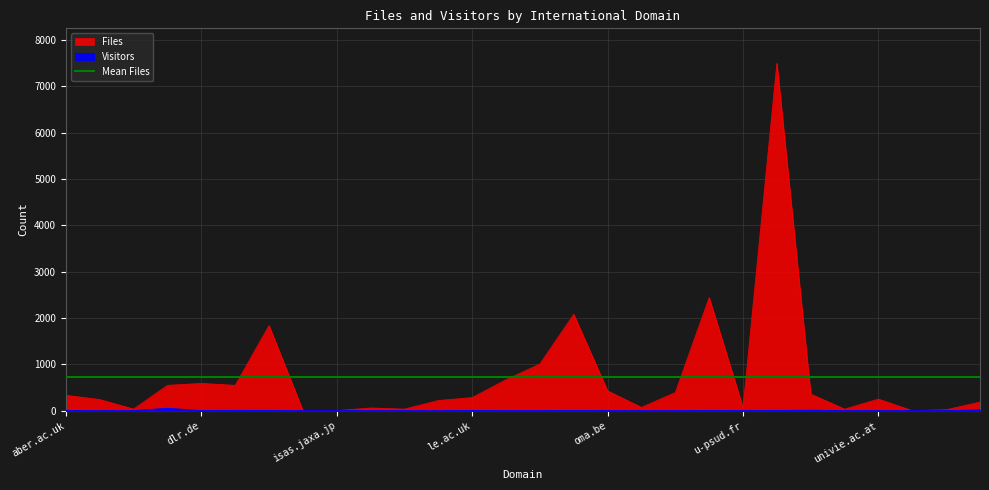

At which category does the chart reach its peak across all series?

u-tokyo.ac.jp